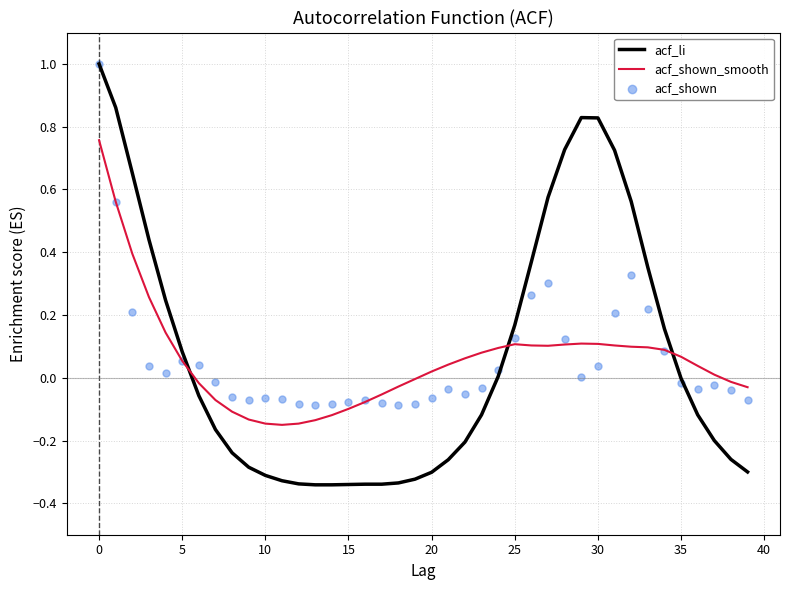

At how many categories does at least one series exceed 0?

25